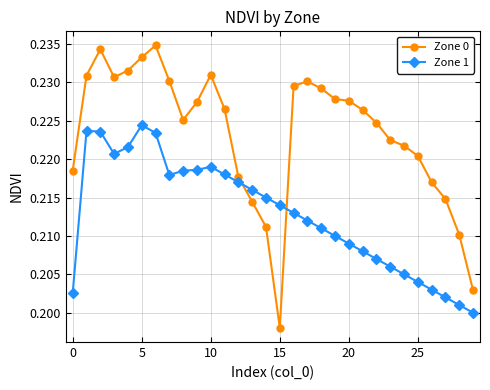

Which series has the largest total across all categories?

Zone 0